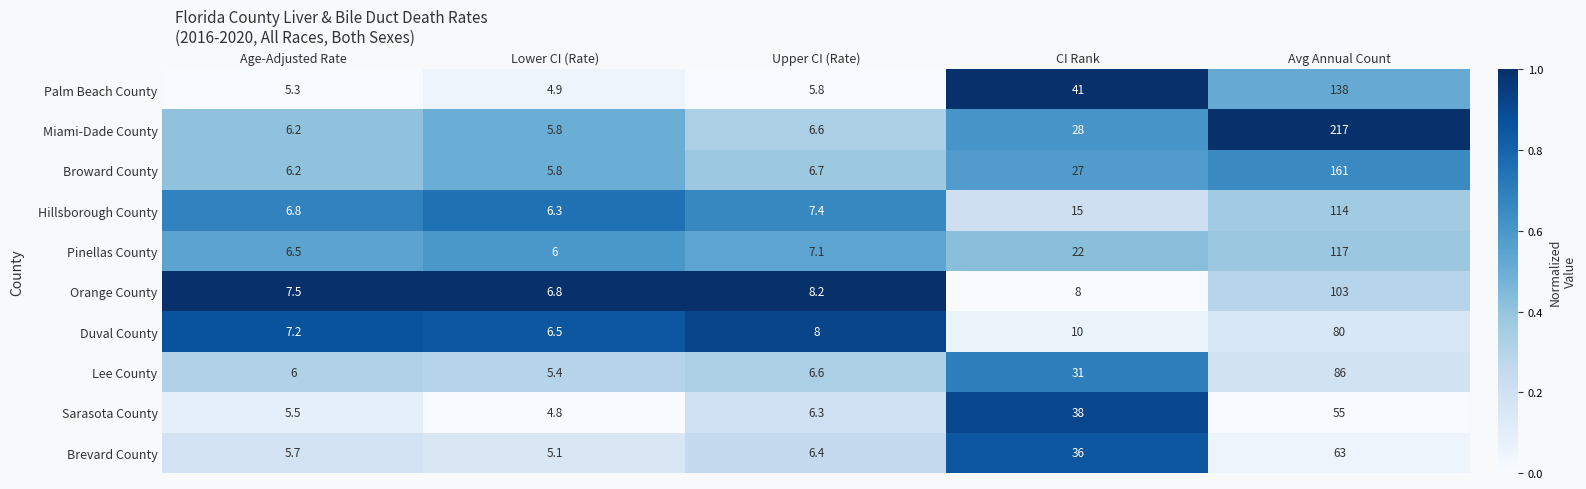

Count the number of data series in this chart.

10